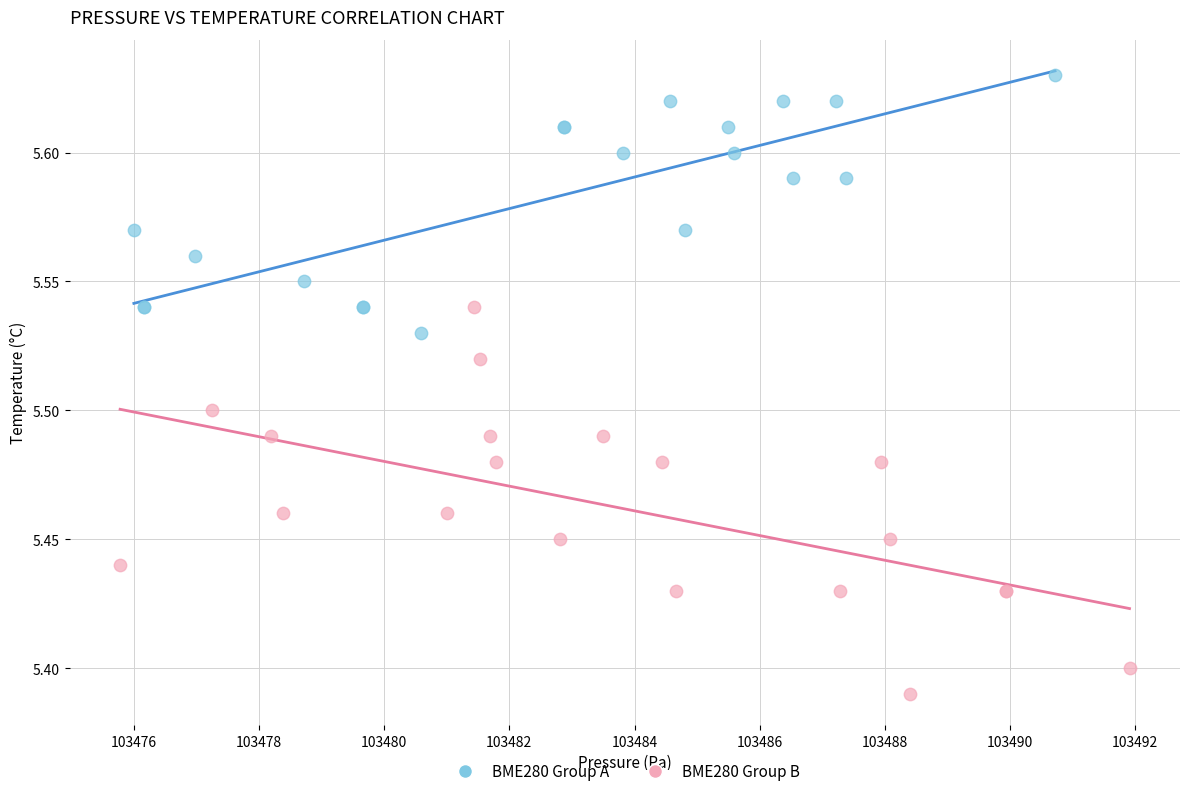

Which series has the largest Y range (max minus min)?

BME280 Group B